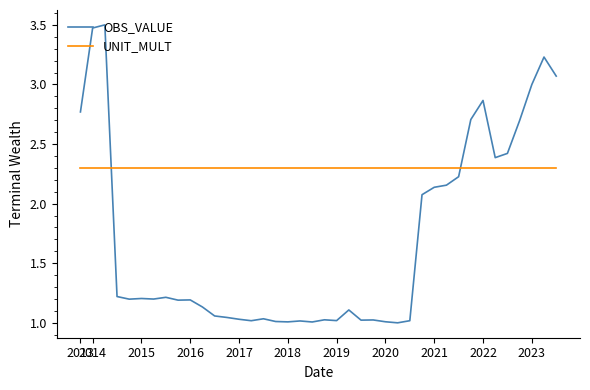

List the series in order of their peak value, lowest first.

UNIT_MULT, OBS_VALUE